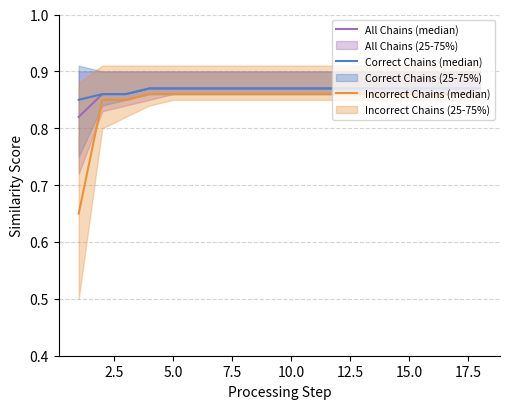

What is the sum of all Incorrect Chains (median) values?

15.2